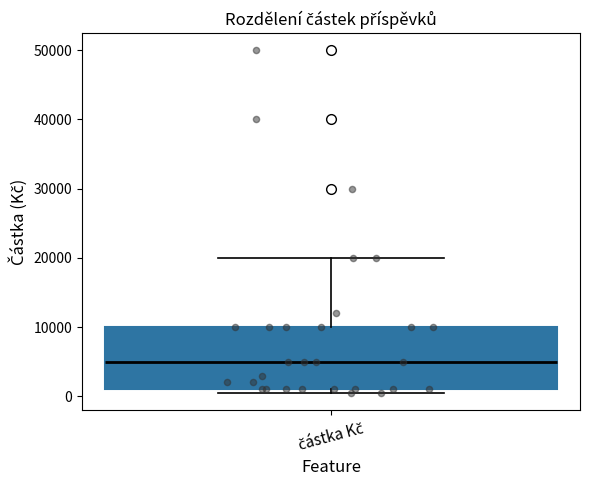

Read this box plot against the y-axis: the position of the median line, the range covered by the box, and the ends of both whiskers. The values are not printed on the chart, so give them approximately, as read against the axis.

median 5000, box 1000 to 10000, whiskers 1000 (just below the box's lower edge) to 20000